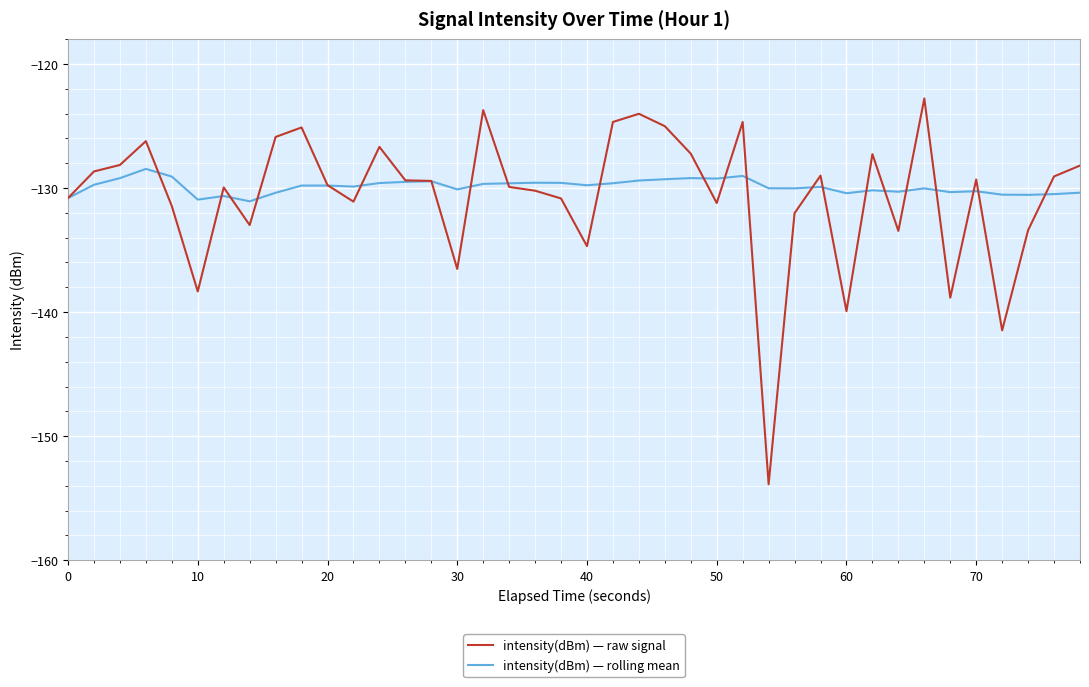

Rank the series by their maximum value, from lowest to highest.

intensity(dBm) — rolling mean, intensity(dBm) — raw signal